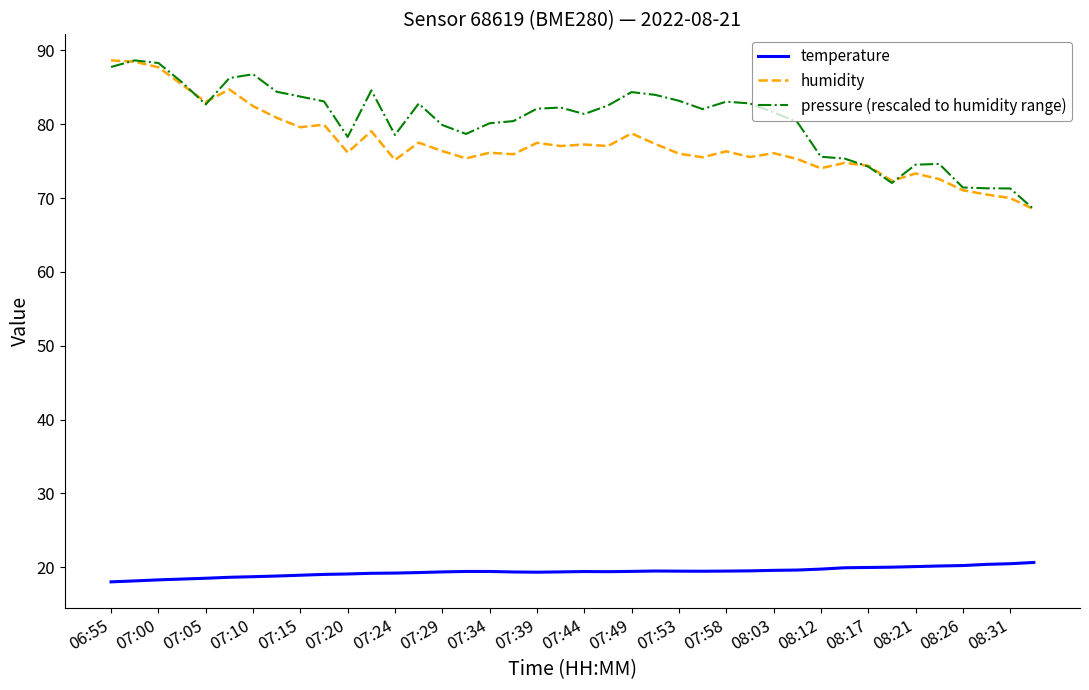

What is the maximum value for temperature?

20.6